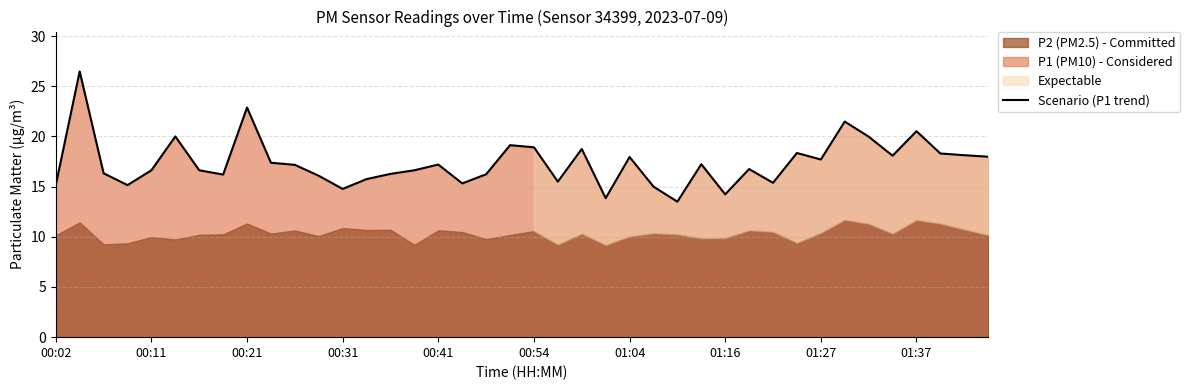

Reading right to left, what are all the values shown in this chart?

18.0	18.1	18.3	20.5	18.1	20.0	21.5	17.7	18.4	15.4	16.8	14.2	17.2	13.5	15.0	17.9	13.8	18.8	15.5	18.9	19.1	16.2	15.3	17.2	16.6	16.3	15.8	14.8	16.1	17.2	17.4	22.9	16.2	16.6	20.0	16.6	15.2	16.3	26.5	15.2